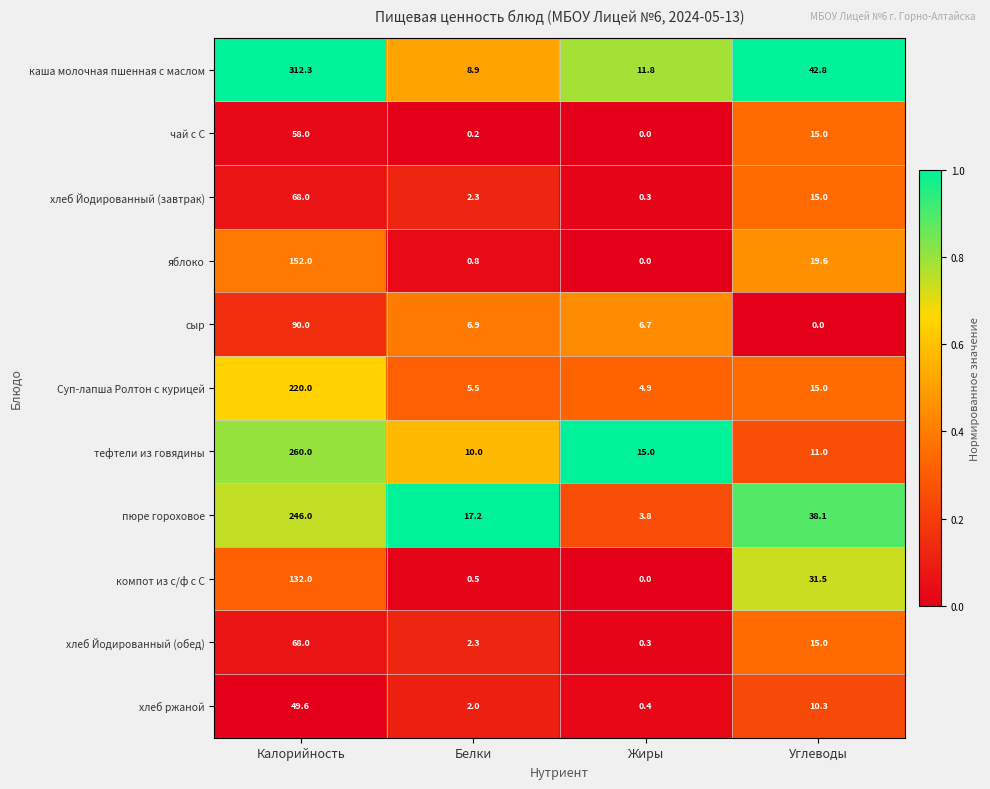

What is the highest value of the каша молочная пшенная с маслом series?

312.3